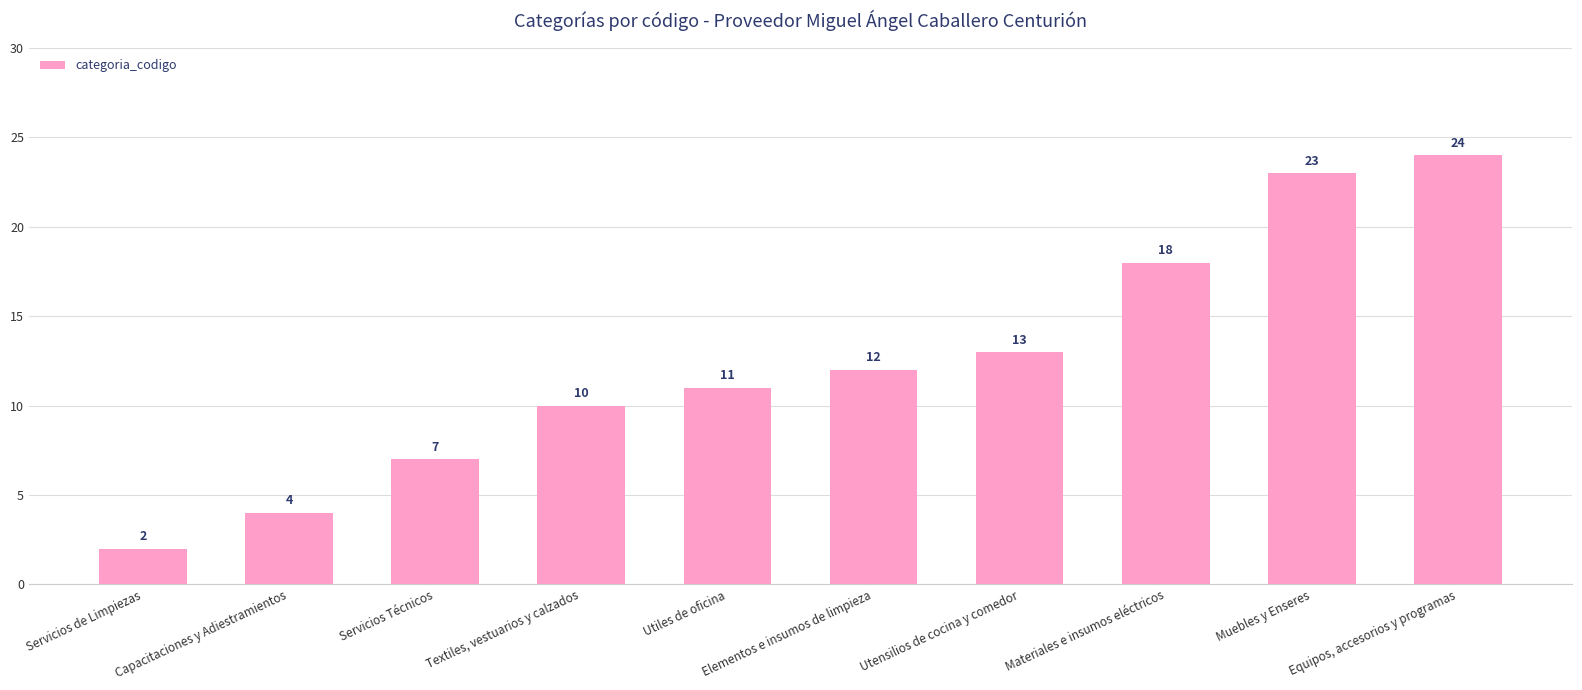

Reading right to left, list all the values displayed in this chart.

24	23	18	13	12	11	10	7	4	2